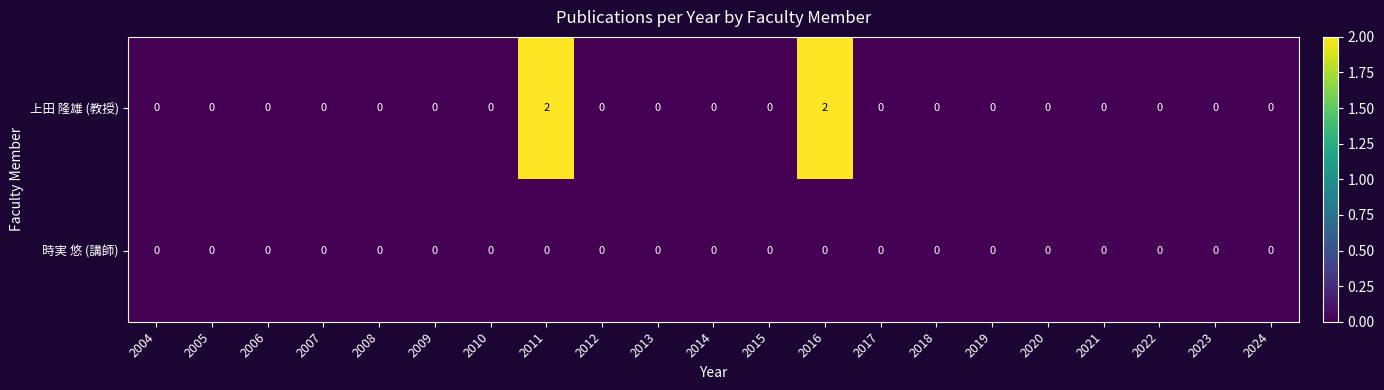

How many distinct data groups are displayed?

2